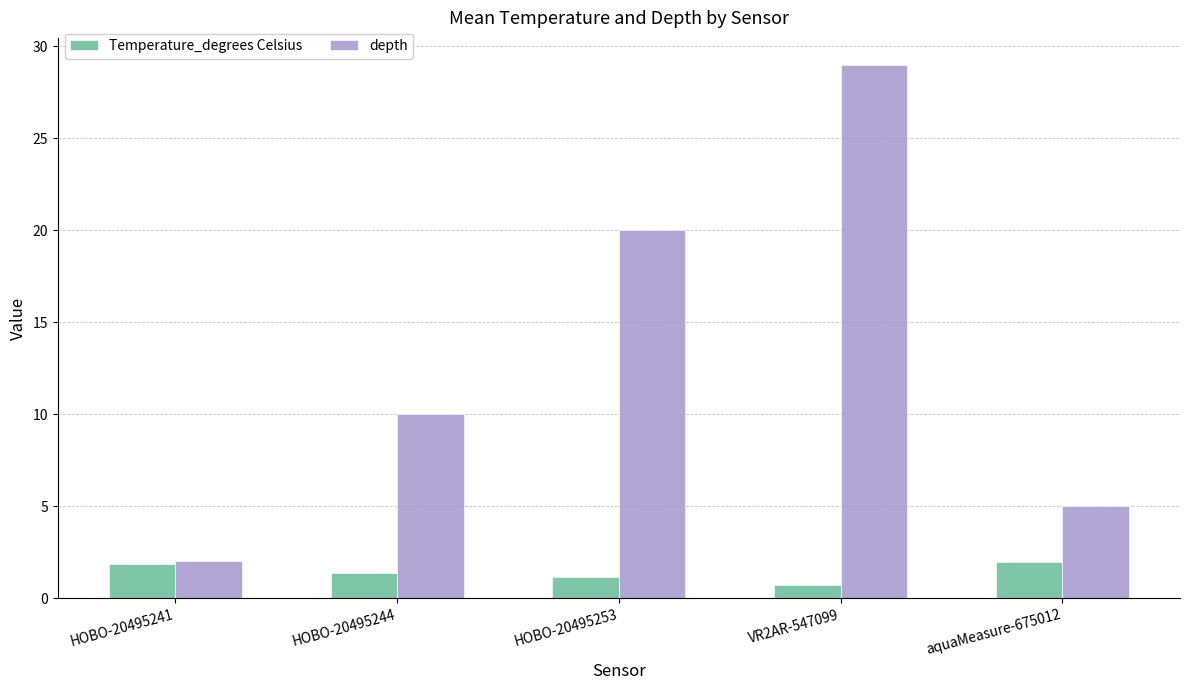

Rank the series at HOBO-20495244 from highest to lowest value.

depth, Temperature_degrees Celsius